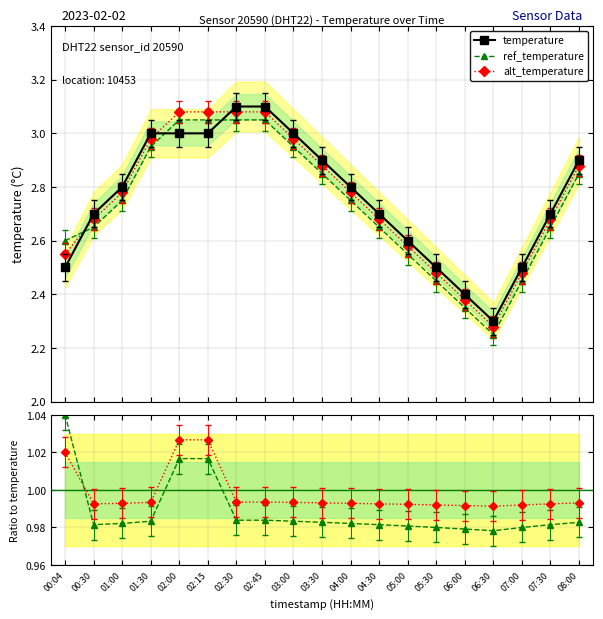

How many alt_temperature values are between 0 and 1?

16